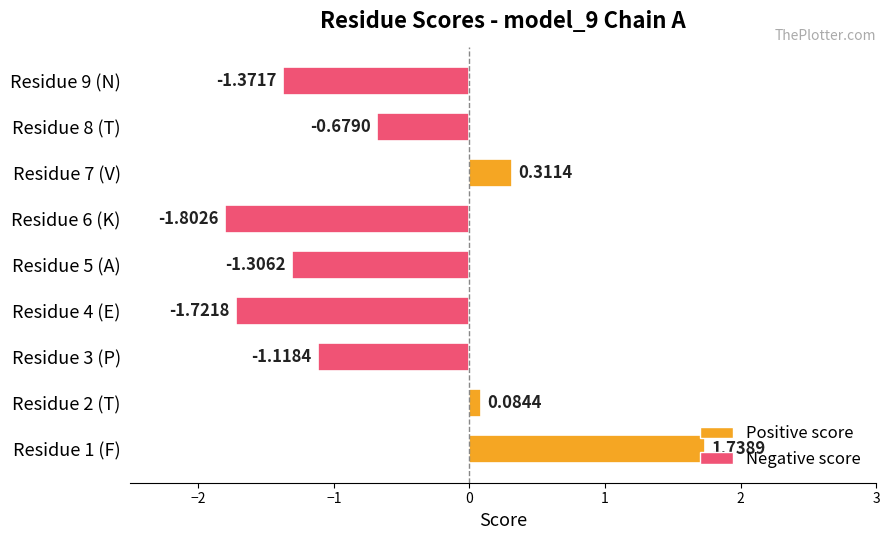

Rank the categories by value from lowest to highest.

Residue 6 (K), Residue 4 (E), Residue 9 (N), Residue 5 (A), Residue 3 (P), Residue 8 (T), Residue 2 (T), Residue 7 (V), Residue 1 (F)